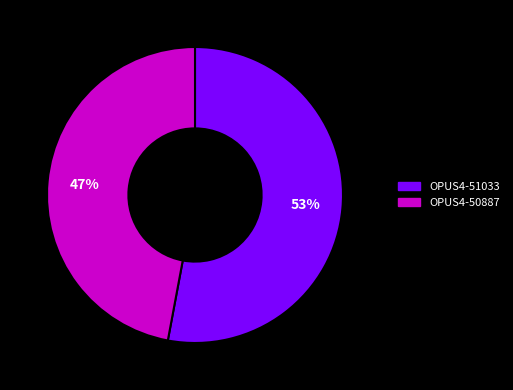

Which has a higher value, OPUS4-50887 or OPUS4-51033?

OPUS4-51033